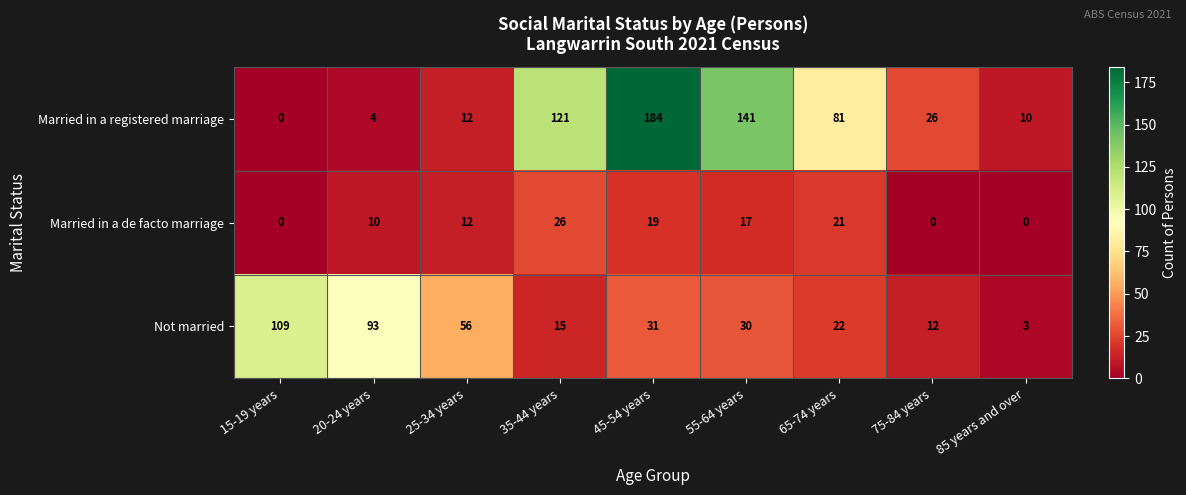

True or false: Married in a registered marriage has a value of 81 at 65-74 years.

True